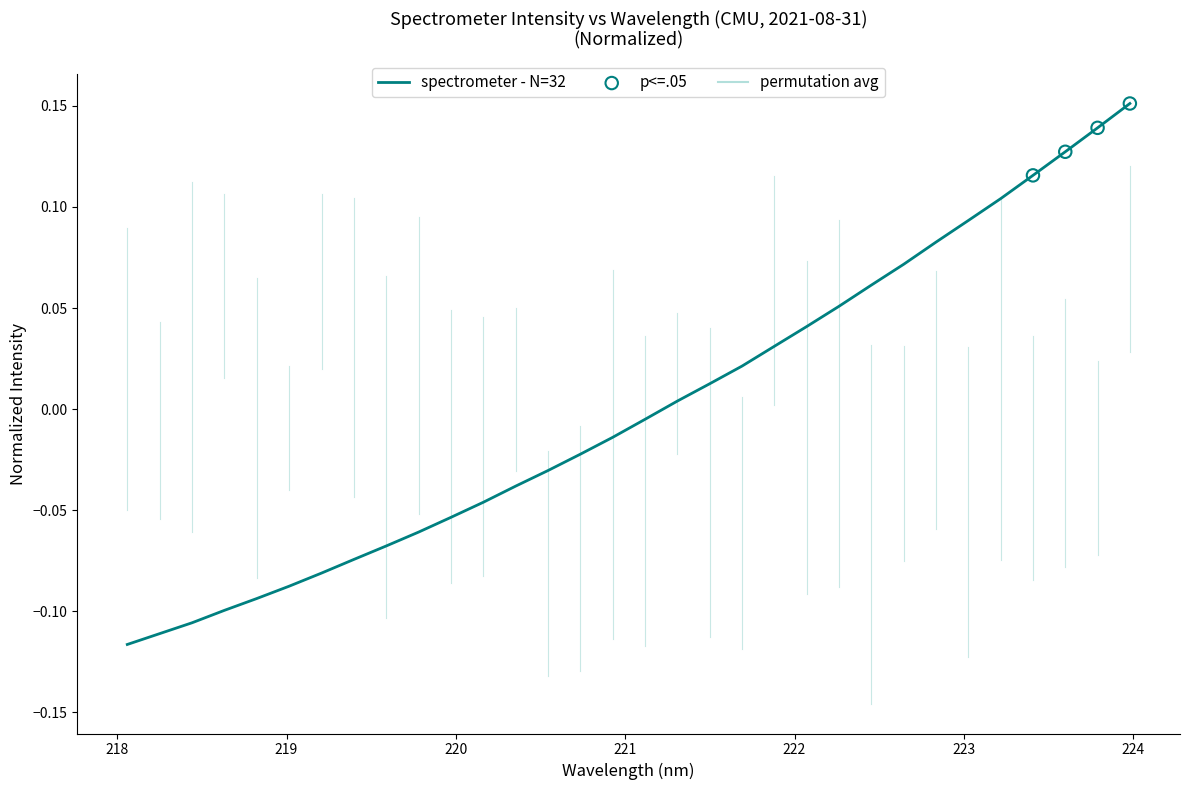

What is the difference between the maximum and minimum values?

0.3